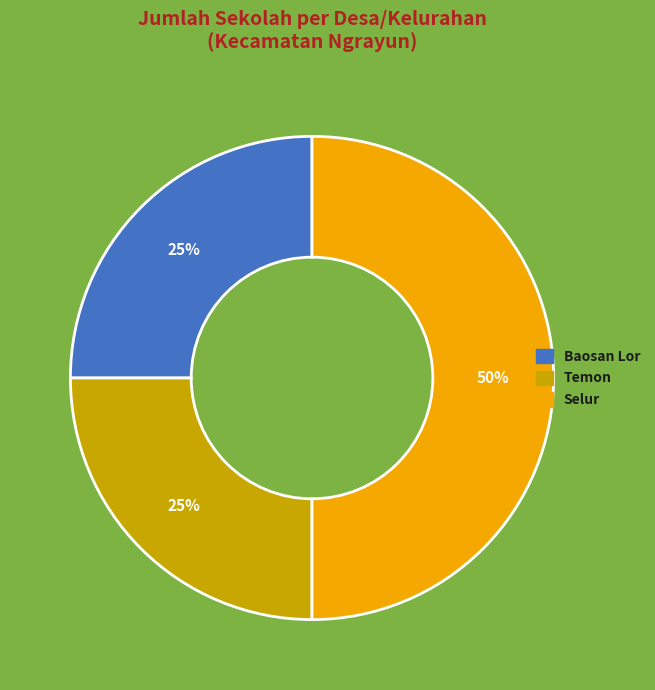

Count the number of slices in the pie.

3